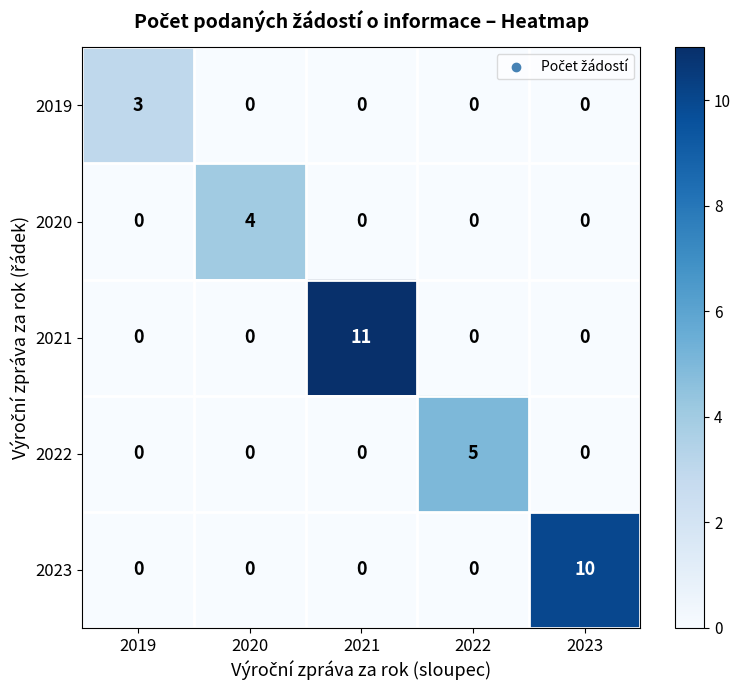

At which category is the sum across all series the highest?

2021